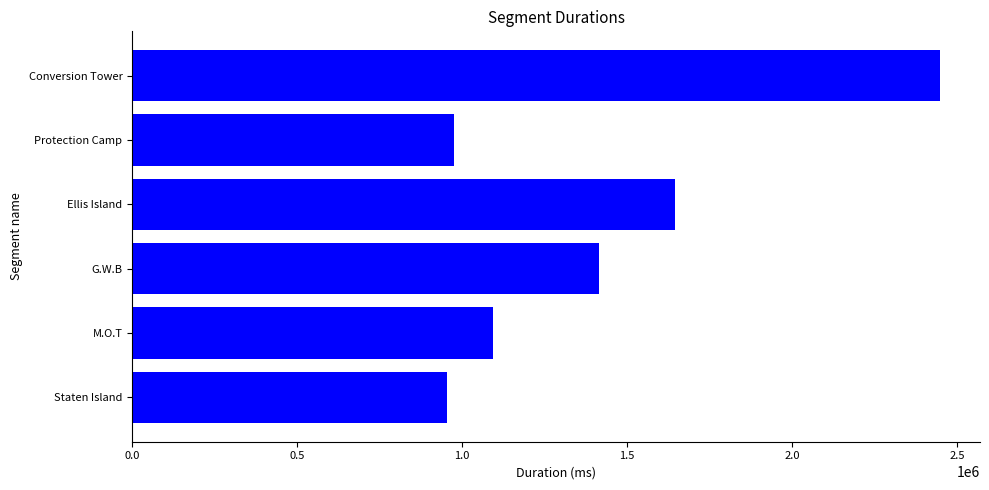

Rank the categories by value from lowest to highest.

Staten Island, Protection Camp, M.O.T, G.W.B, Ellis Island, Conversion Tower